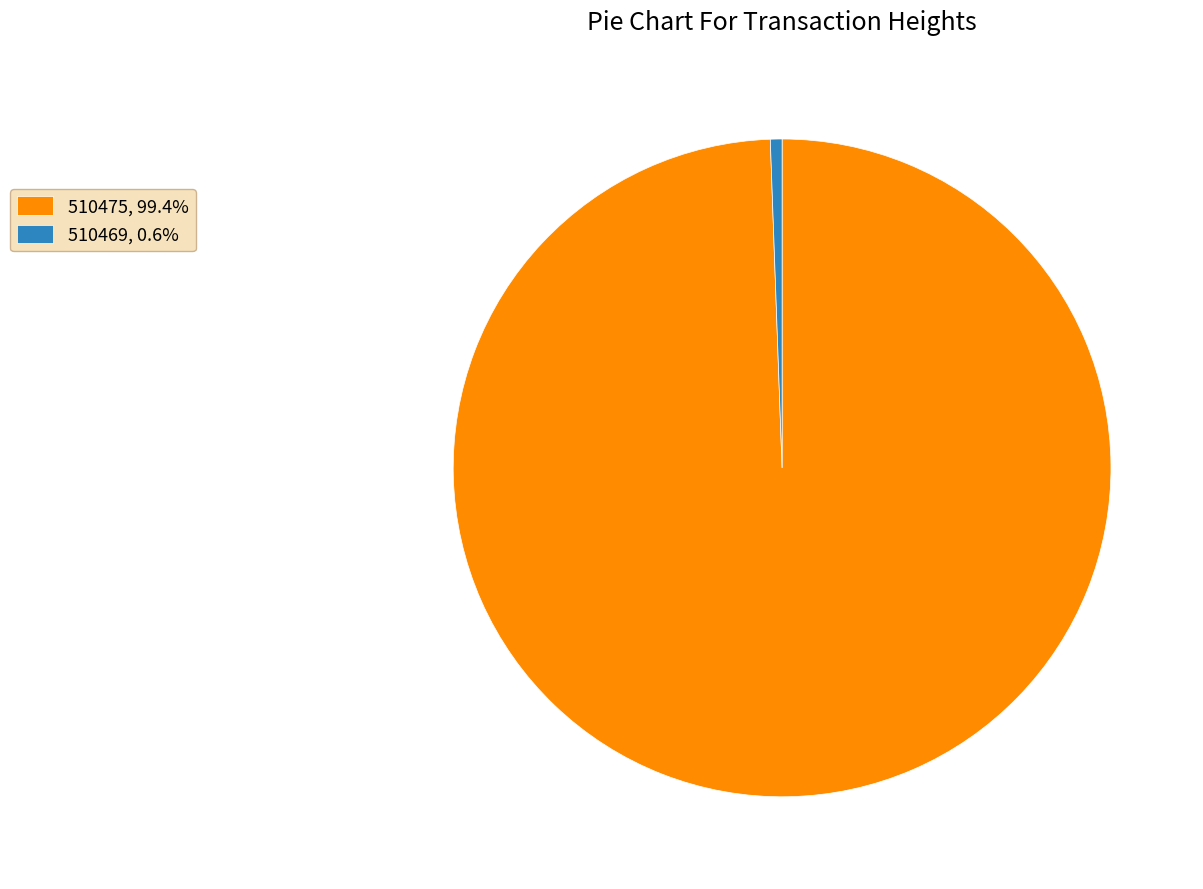

Combined, do 510469, 0.6% and 510475, 99.4% account for over 50%?

Yes